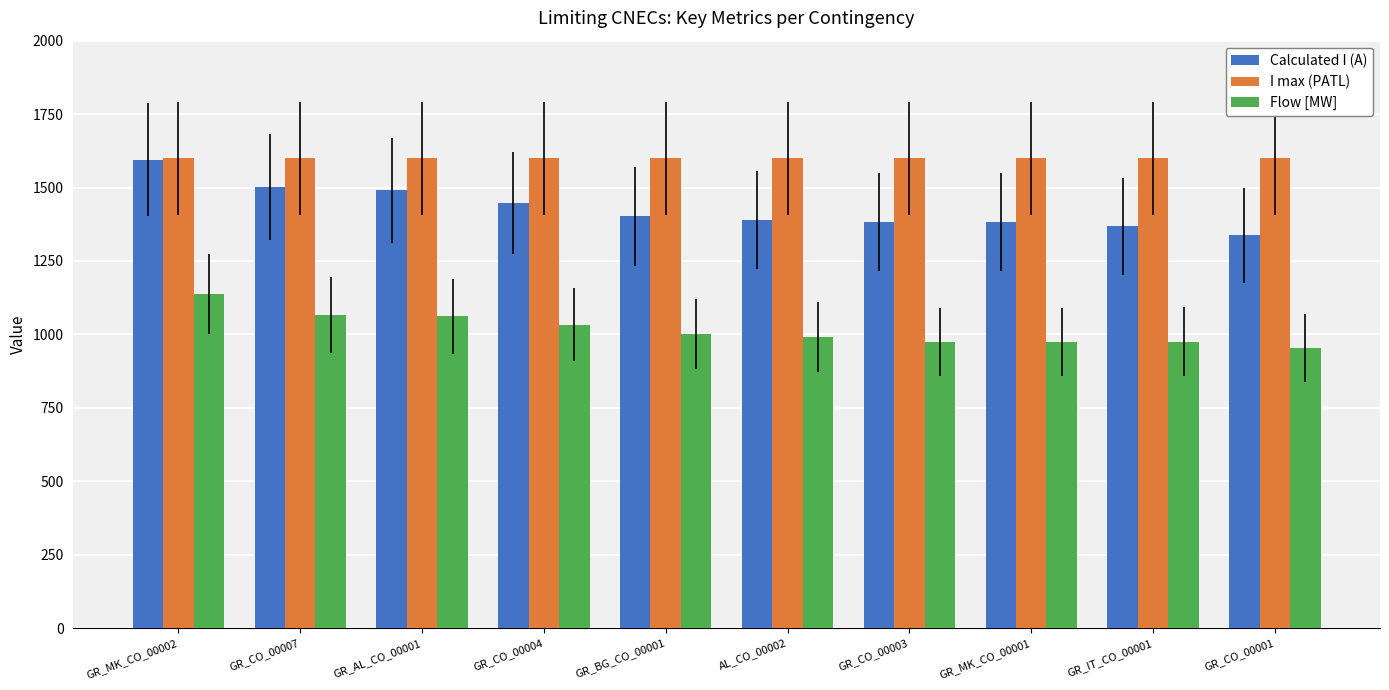

What are all the series names shown in the legend?

Calculated I (A), I max (PATL), Flow [MW]